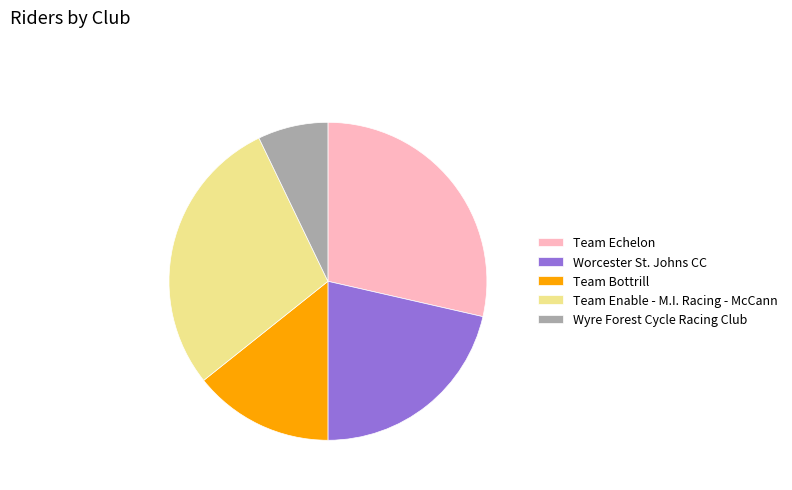

Does Team Bottrill represent more than half of the total?

No